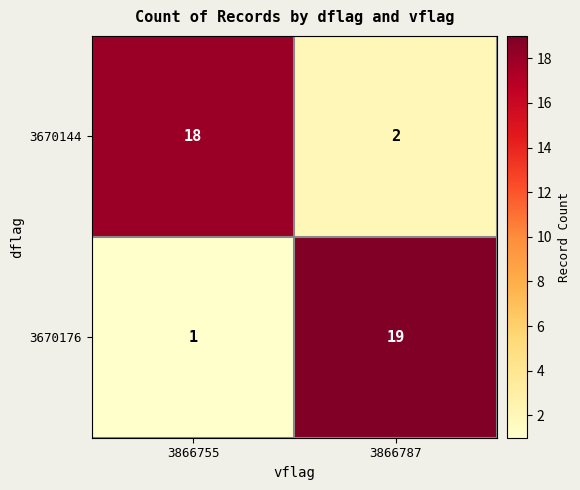

How many series are shown in this chart?

2